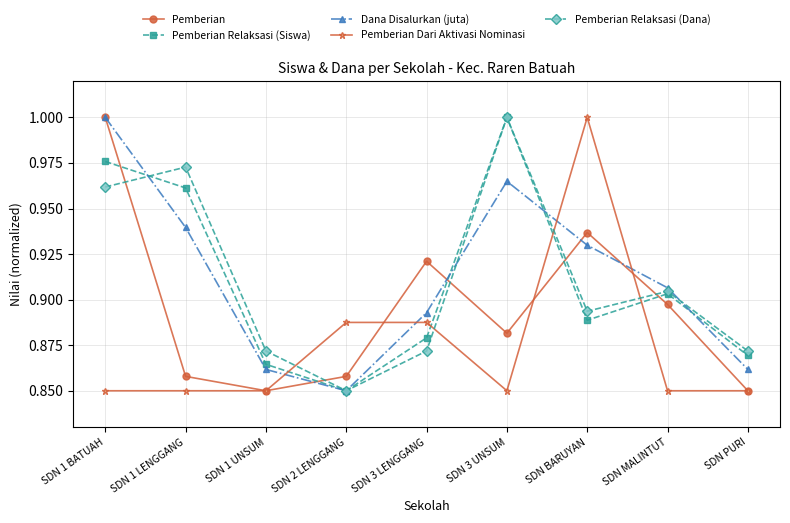

Is the value of Dana Disalurkan (juta) at SDN PURI greater than the value of Pemberian Relaksasi (Dana) at SDN BARUYAN?

No